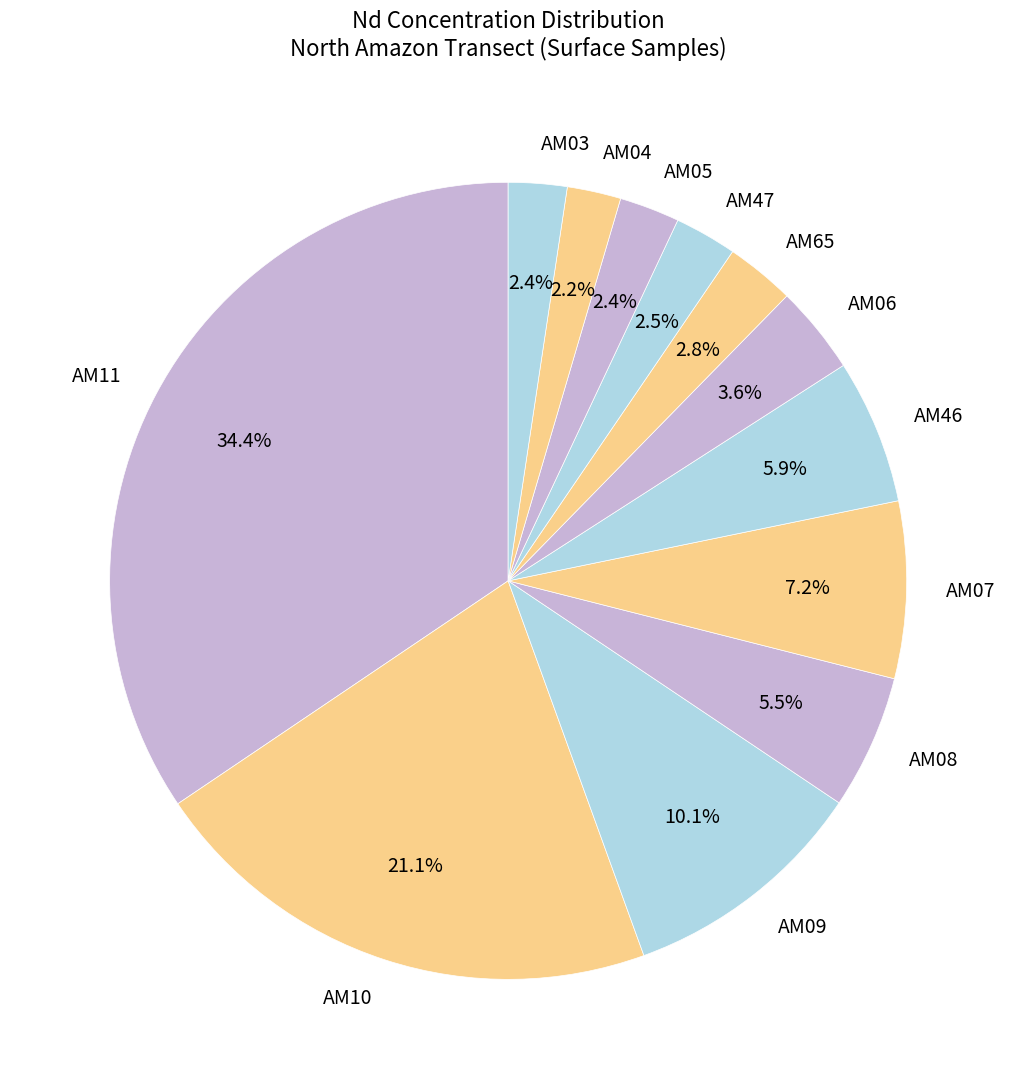

What percentage is the AM65 slice, to the nearest percent?

3%